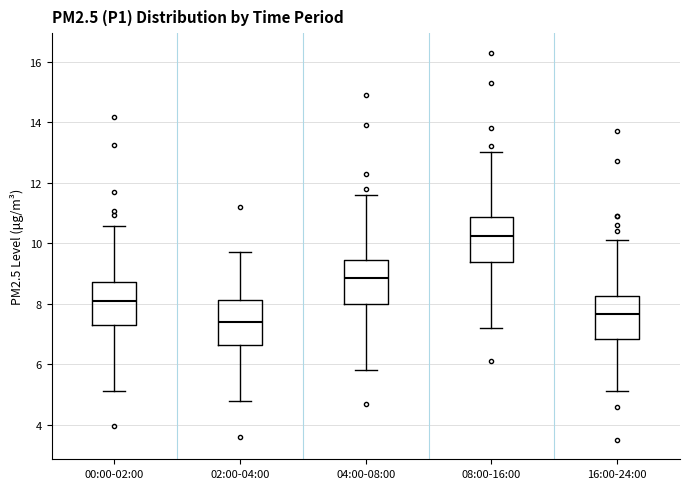

Reading left to right, read every box against the y-axis: the position of its median line, the range the box covers, and the ends of its whiskers. The values are not printed on the chart, so give them approximately, as read against the axis.

00:00-02:00: median 8.0, box 7.2 to 8.8, whiskers 5.2 to 10.6
02:00-04:00: median 7.4, box 6.6 to 8.2, whiskers 4.8 to 9.8
04:00-08:00: median 8.8, box 8.0 to 9.4, whiskers 5.8 to 11.6
08:00-16:00: median 10.2, box 9.4 to 10.8, whiskers 7.2 to 13.0
16:00-24:00: median 7.6, box 6.8 to 8.2, whiskers 5.2 to 10.2